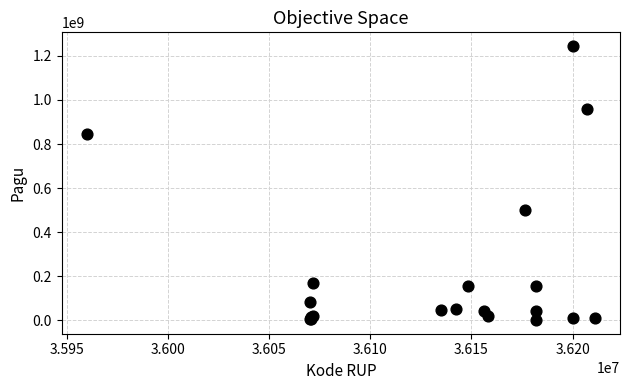

What Y value in the scatter plot is closest to 622840000?

499932000